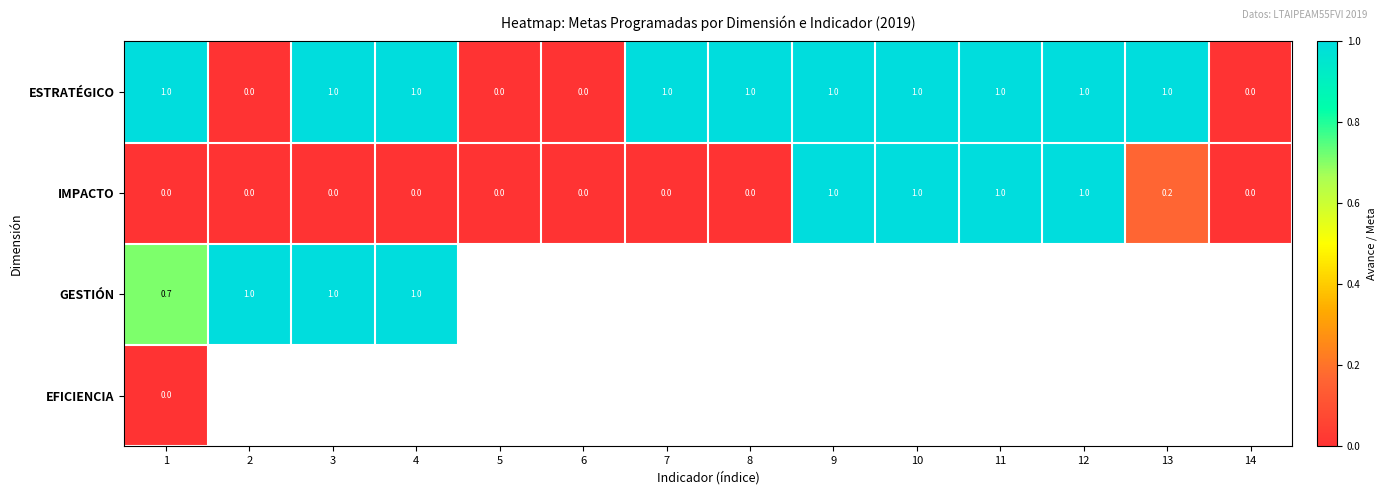

What is the approximate value of ESTRATÉGICO at 1?

1.0